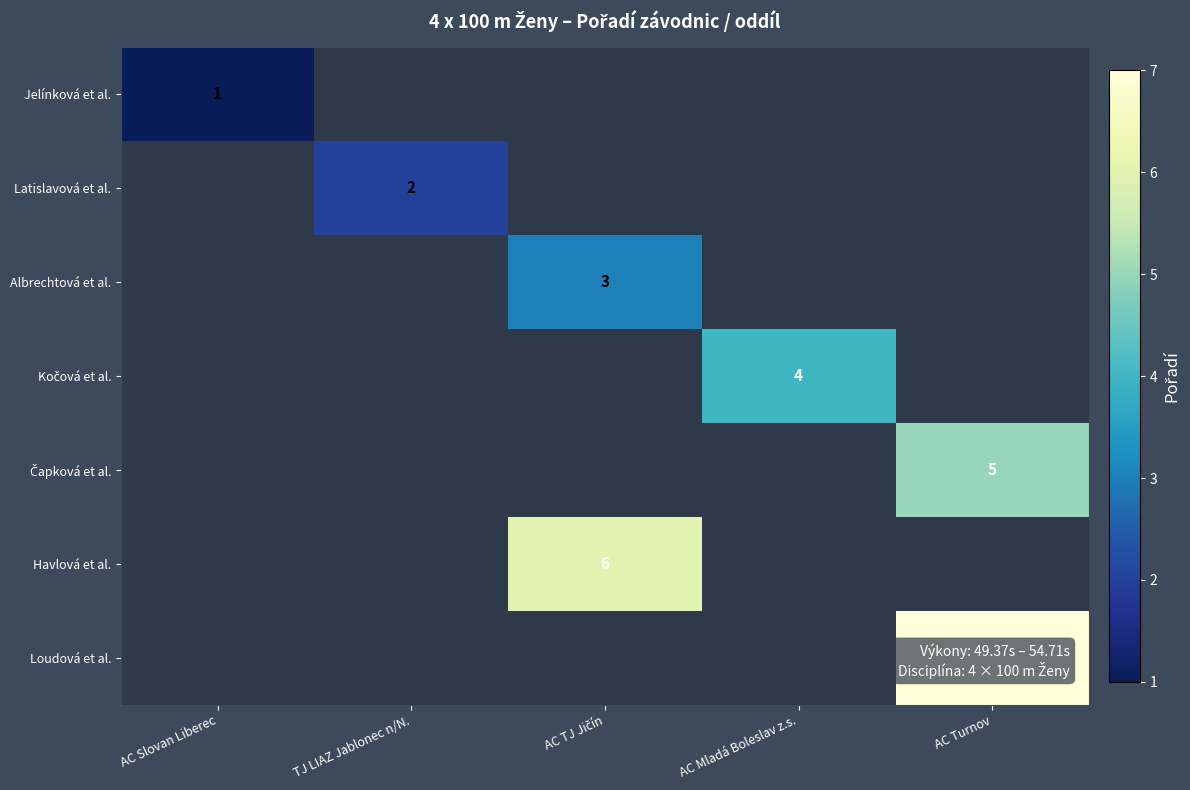

Rank the categories by Latislavová et al. value from highest to lowest.

AC Slovan Liberec, TJ LIAZ Jablonec n/N., AC TJ Jičín, AC Mladá Boleslav z.s., AC Turnov